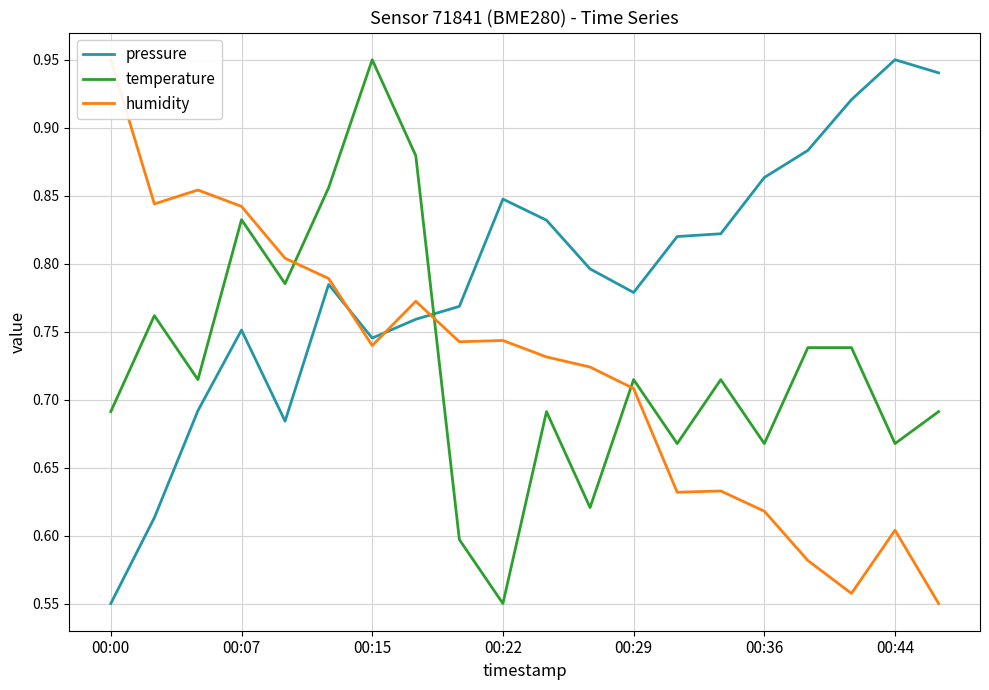

Which category has the highest value in the pressure series?

00:44